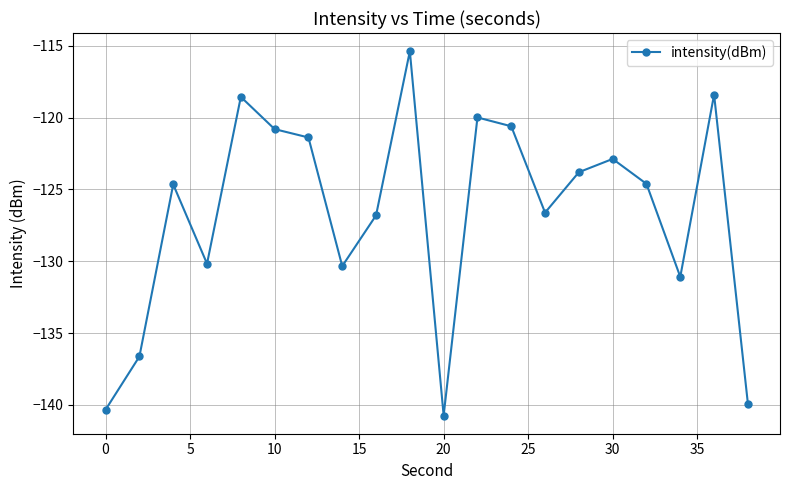

What is the value of the 1st point from the left?

-140.3